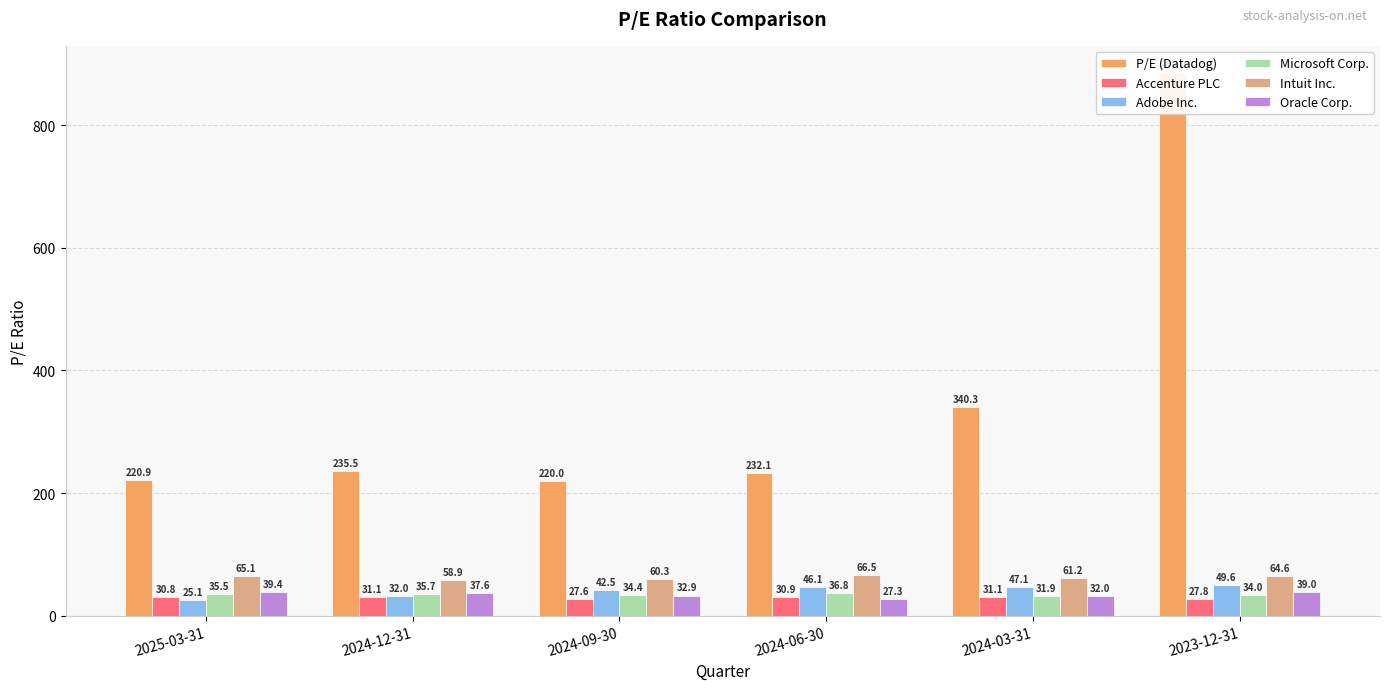

What are all the series names shown in the legend?

P/E (Datadog), Accenture PLC, Adobe Inc., Microsoft Corp., Intuit Inc., Oracle Corp.